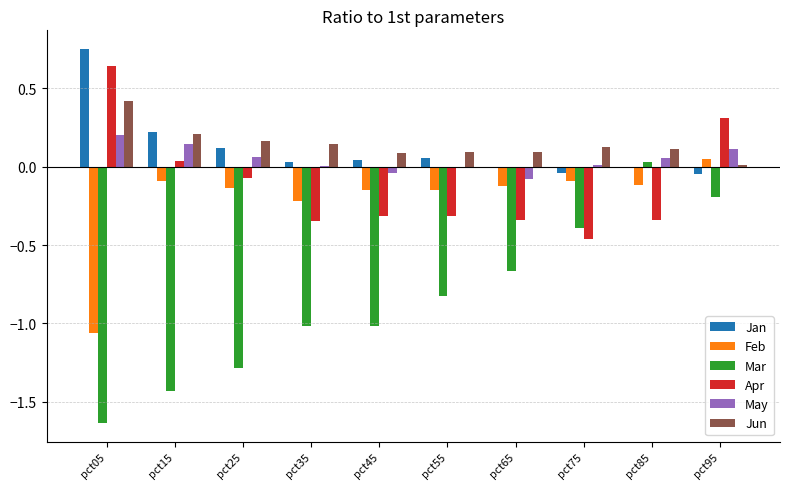

How many positive values does the Mar series have?

1